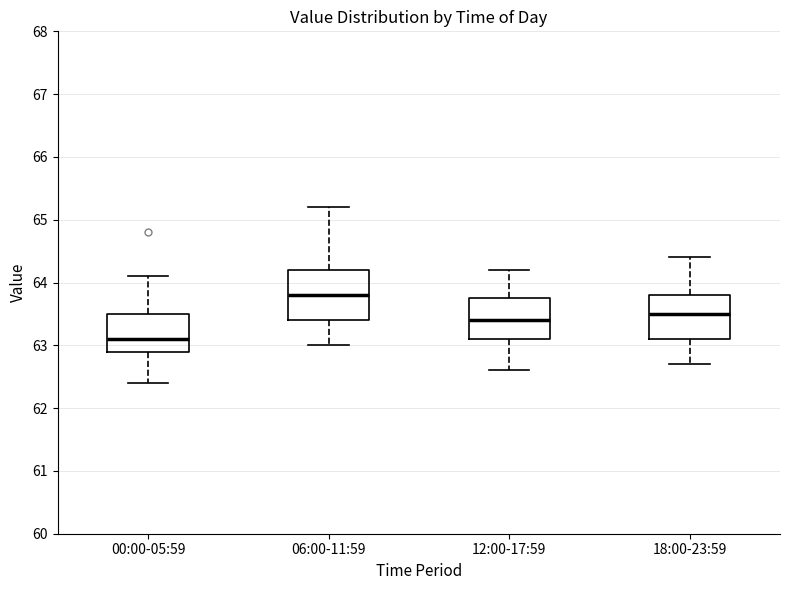

Which box's median line is the lowest?

00:00-05:59